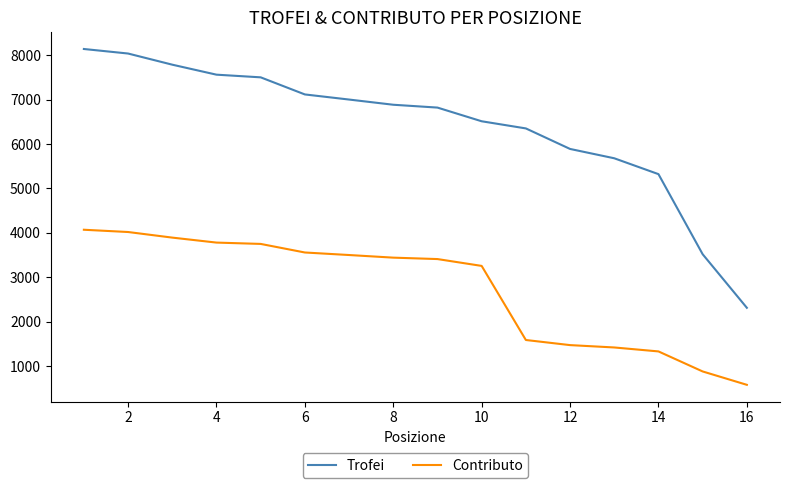

What is the sum of all Contributo values?

43936